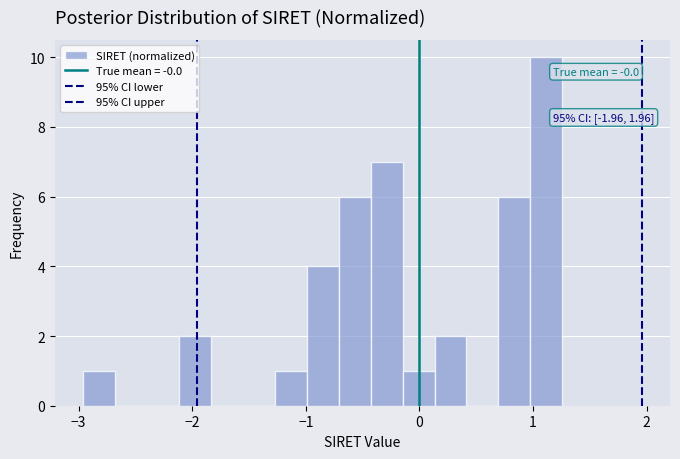

Around what value on the x-axis is the tallest bar? Give the approximate position of its centre, as read against the axis.

1.1